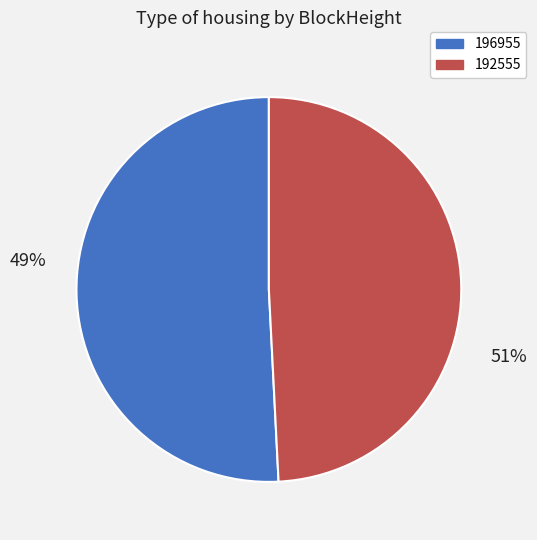

What is the ratio of the value at 196955 to the value at 192555?

1.0